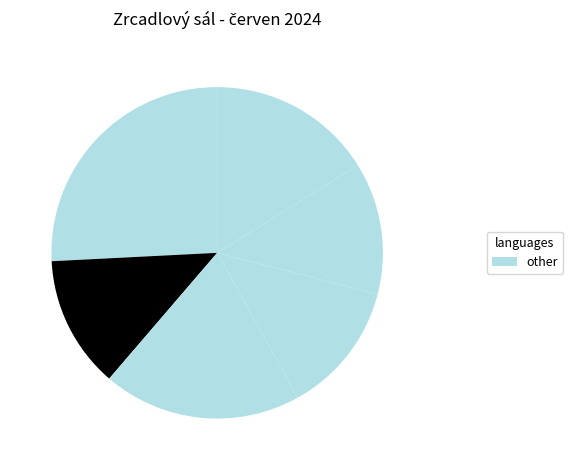

How many segments does this pie chart have?

6